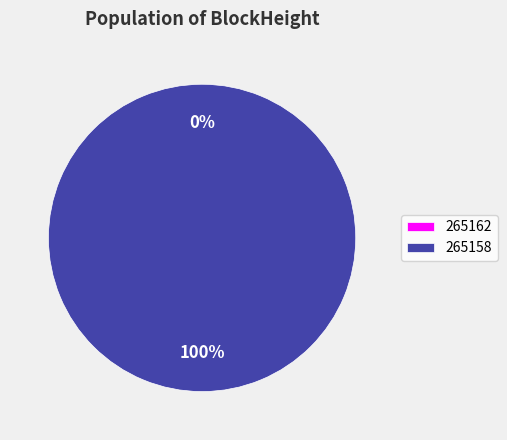

True or false: 265162 accounts for 0% of the total.

True